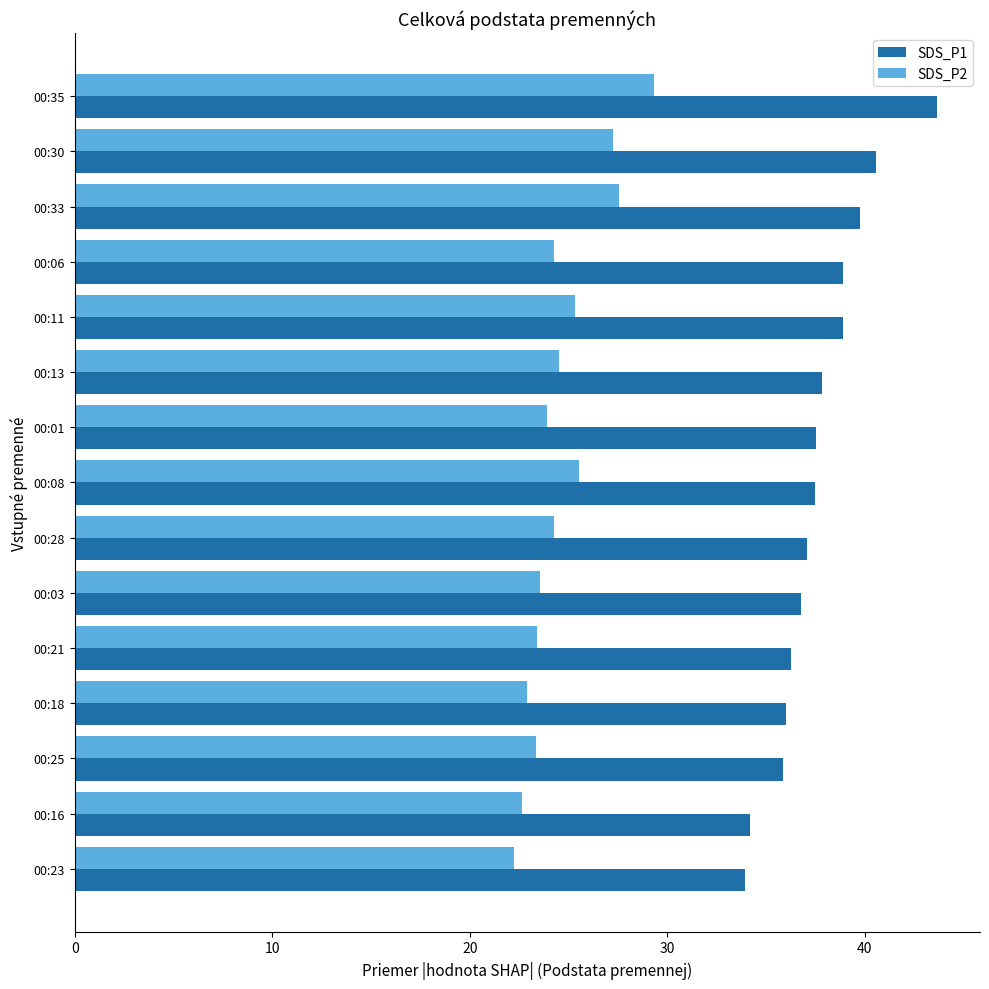

The value of SDS_P2 at 00:13 is 24.5. True or false?

True